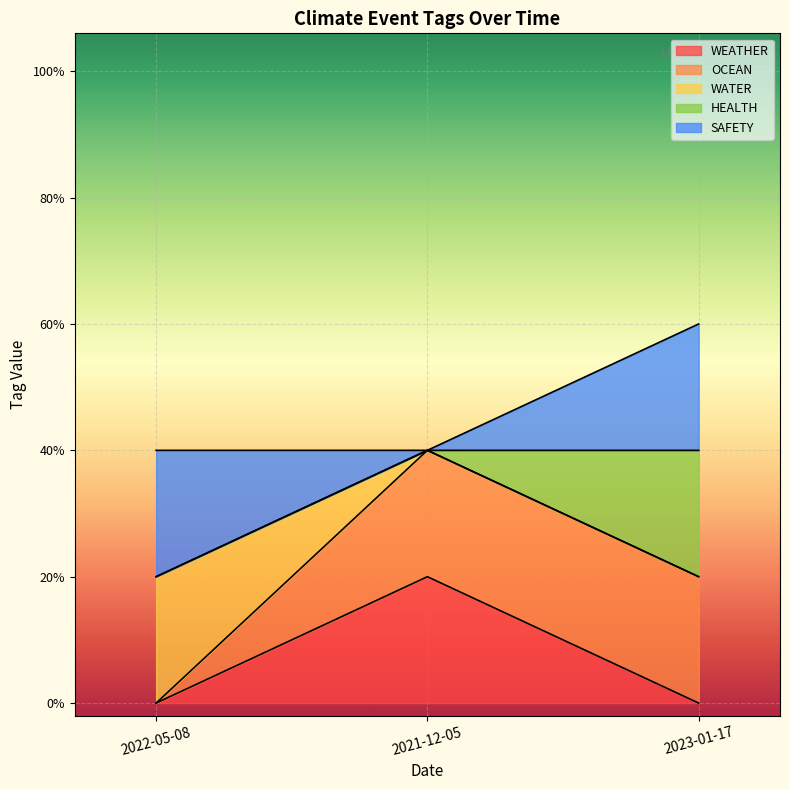

Between 2022-05-08 and 2023-01-17, which series saw the biggest shift?

OCEAN